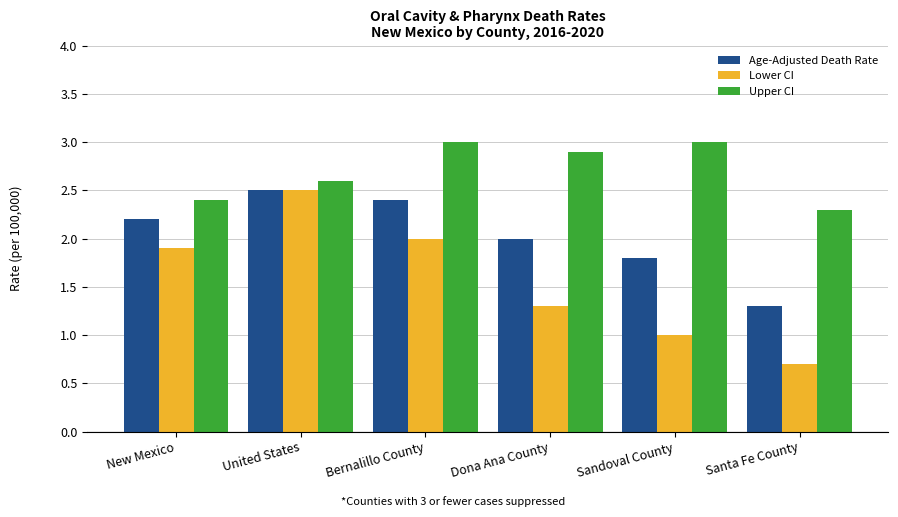

Reading left to right, what are all the values shown in this chart?

Age-Adjusted Death Rate: 2.2	2.5	2.4	2.0	1.8	1.3
Lower CI: 1.9	2.5	2.0	1.3	1.0	0.7
Upper CI: 2.4	2.6	3.0	2.9	3.0	2.3